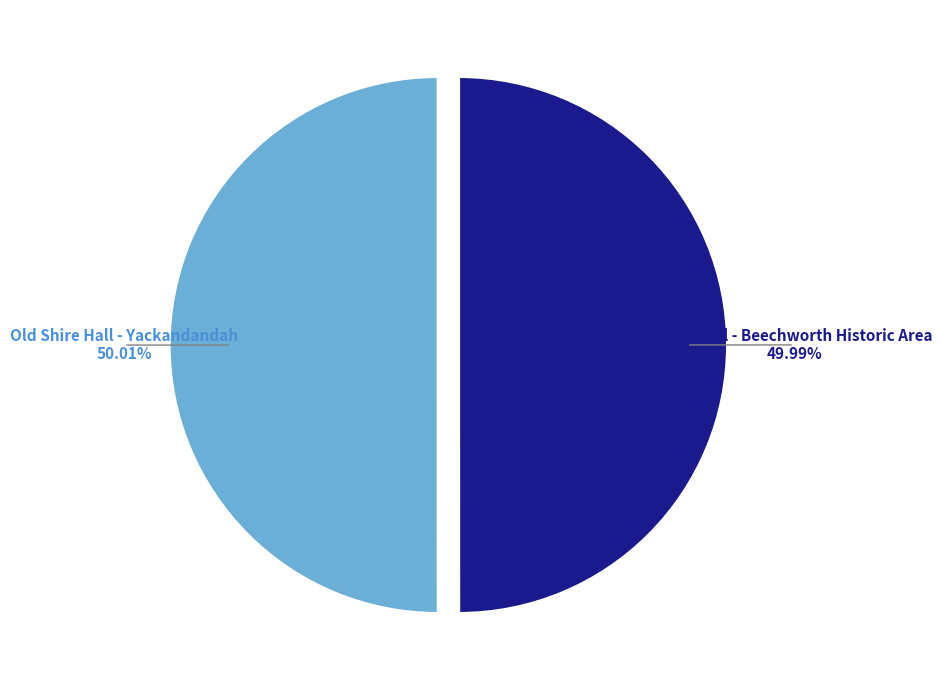

Is there any slice that represents more than half of the pie?

Yes